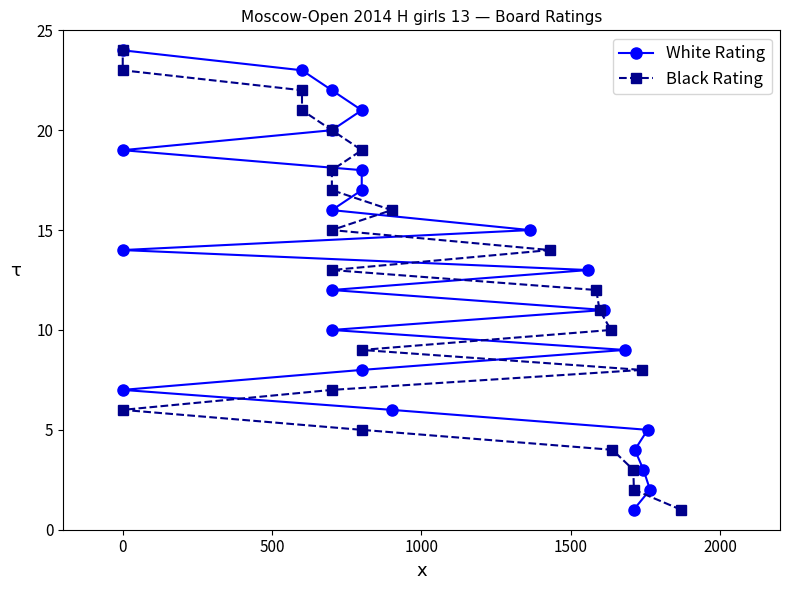

How many series are shown in this chart?

2